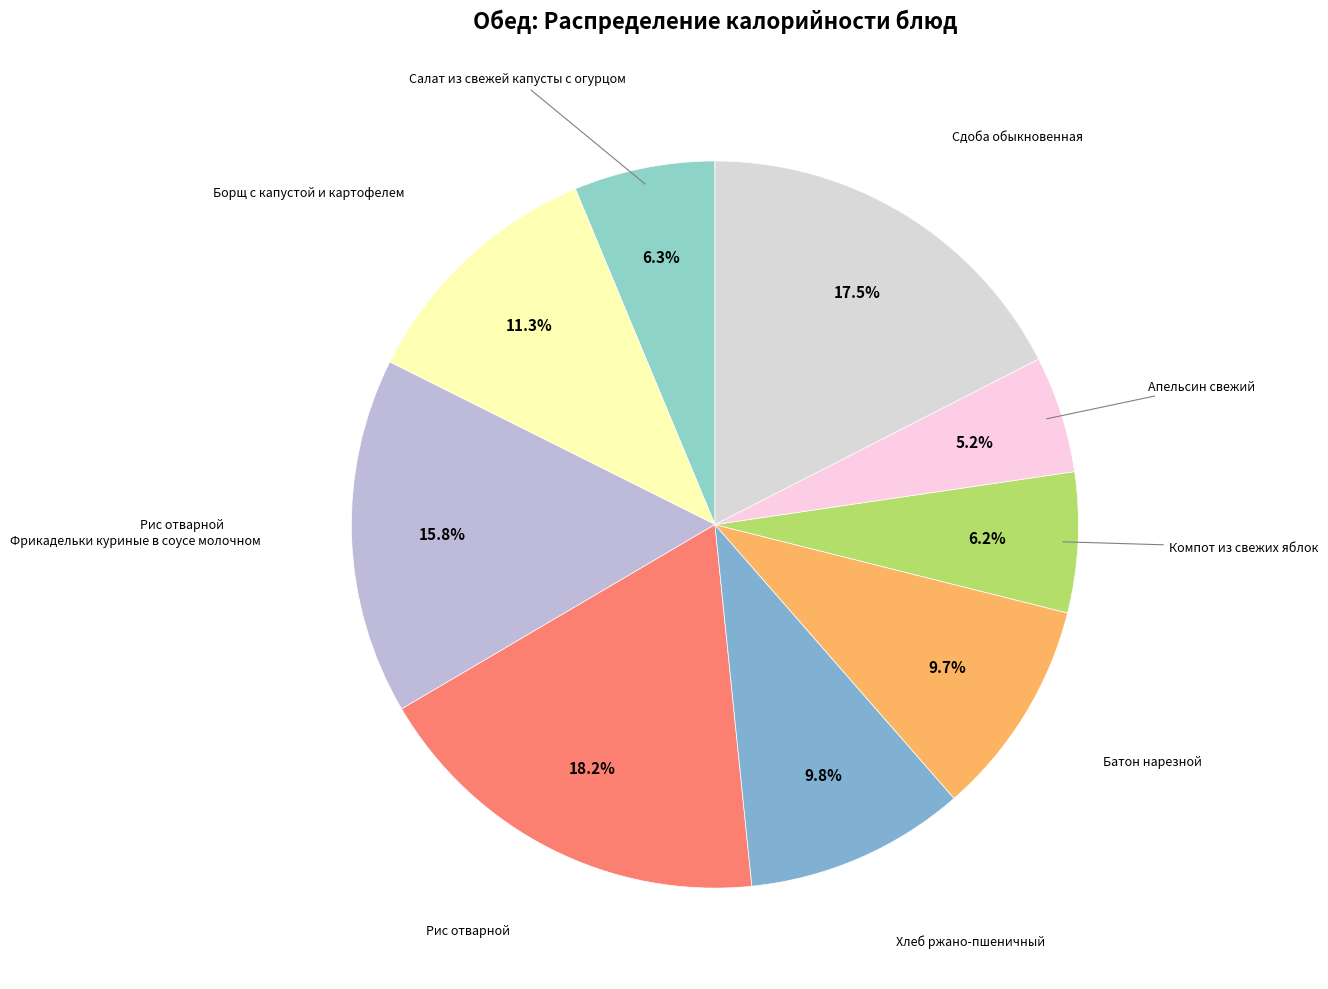

To the nearest percent, what is the average slice percentage?

11%